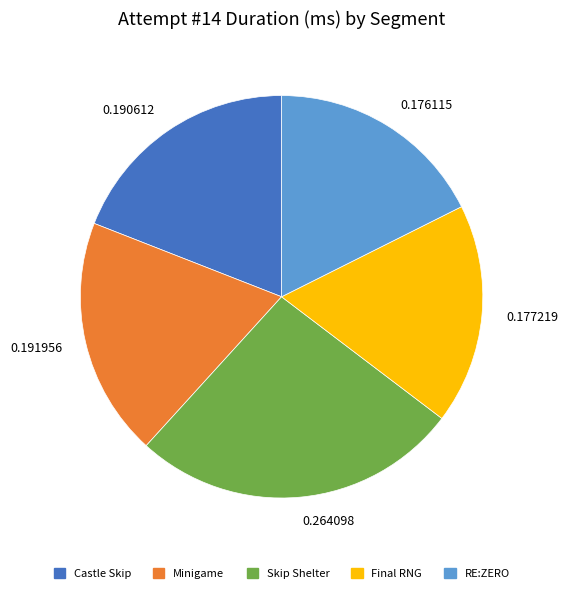

Do Castle Skip and Final RNG together represent more than half of the pie?

No